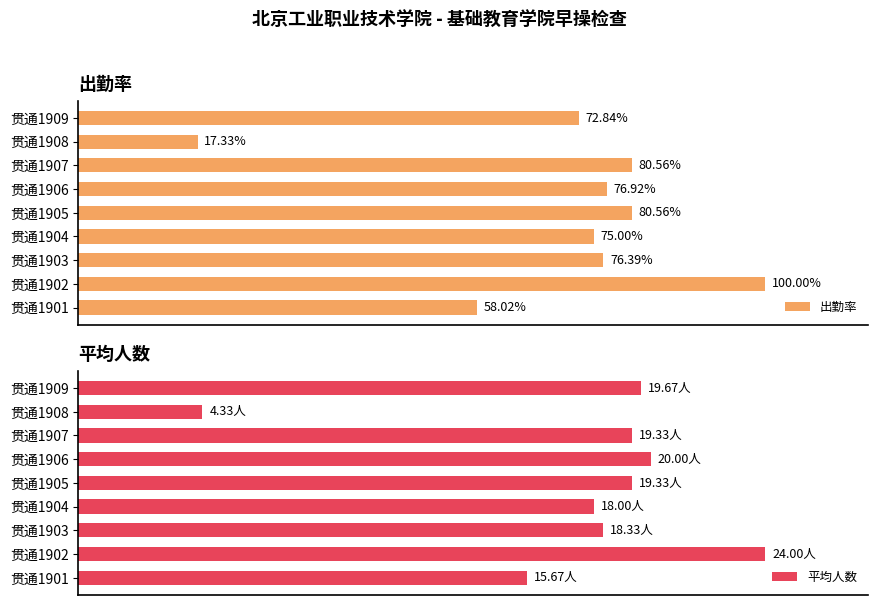

Which has a higher value, 贯通1901 or 贯通1904?

贯通1904